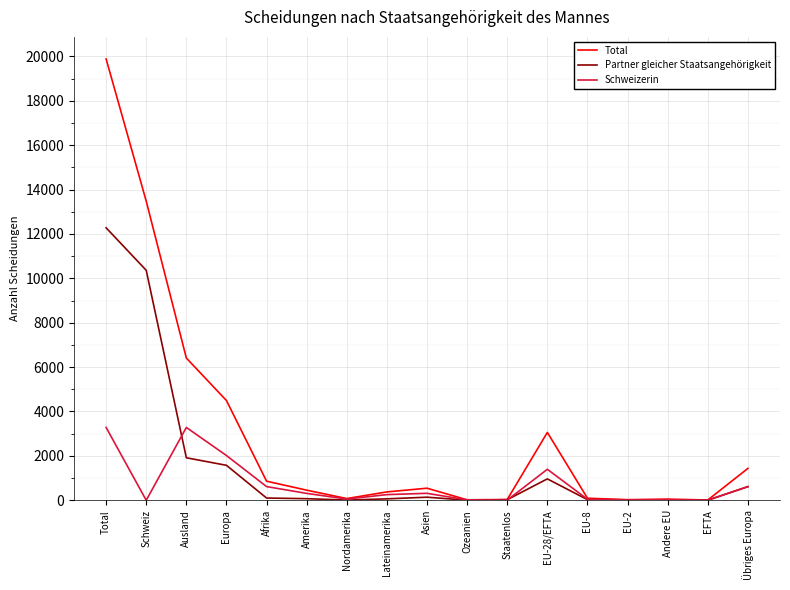

Where does the Partner gleicher Staatsangehörigkeit series first go above 72?

Total